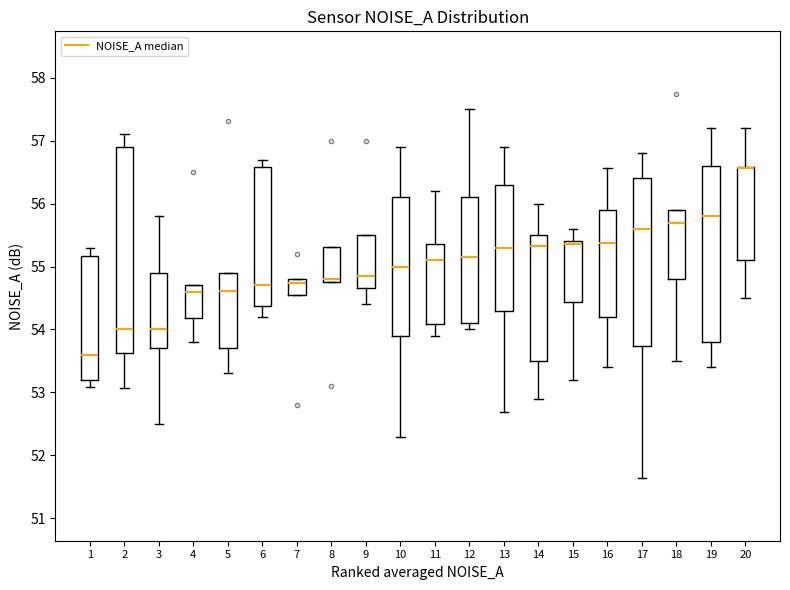

Where is the lower edge of the box at x = 19 on the y-axis? The values are not printed on the chart, so give them approximately, as read against the axis.

53.8